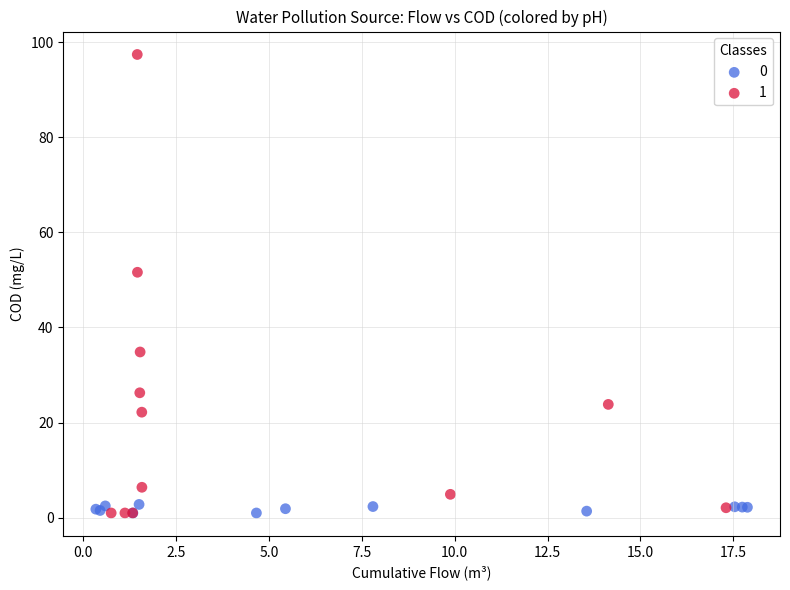

What are all the series names shown in the legend?

0, 1